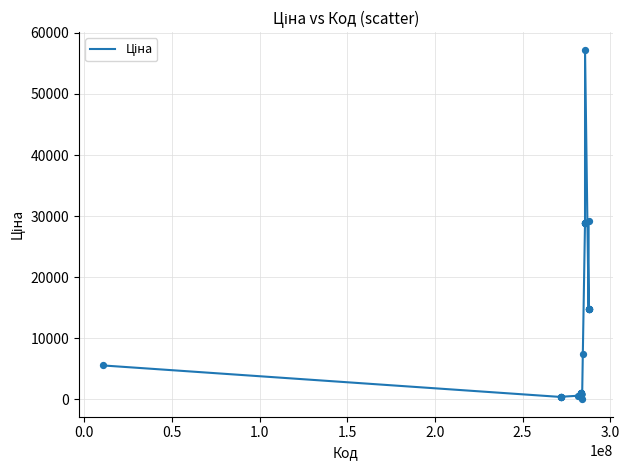

What is the difference between the maximum and minimum values?

57226.0